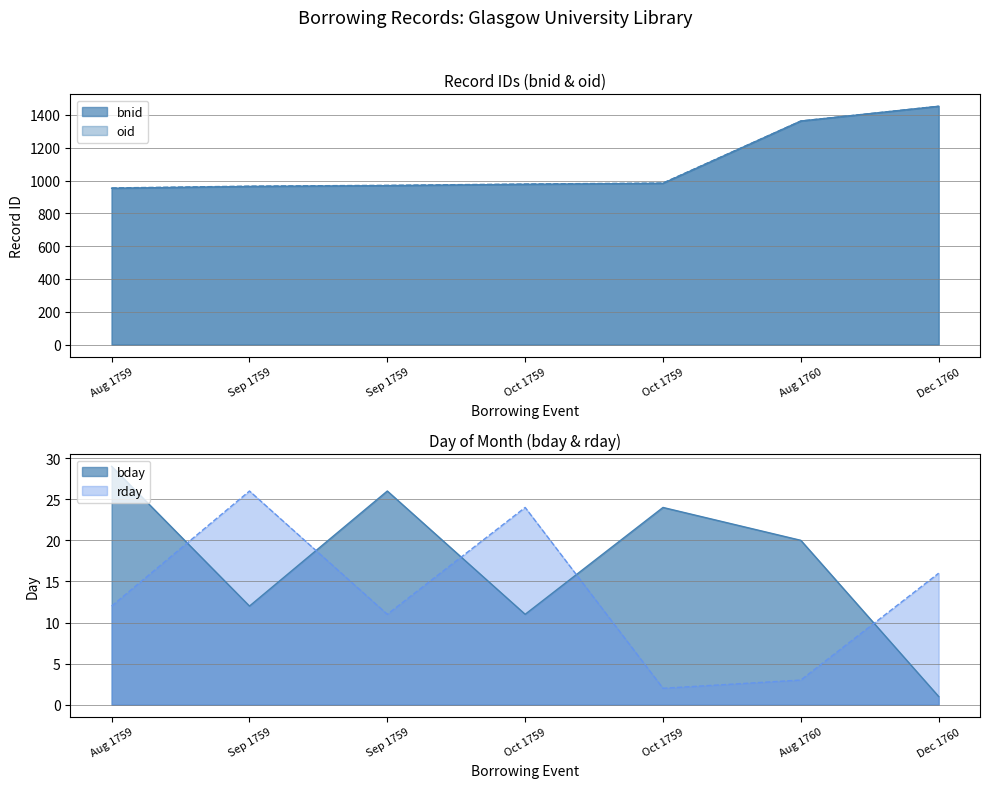

What is the difference between the maximum and minimum values in the bday series?

28